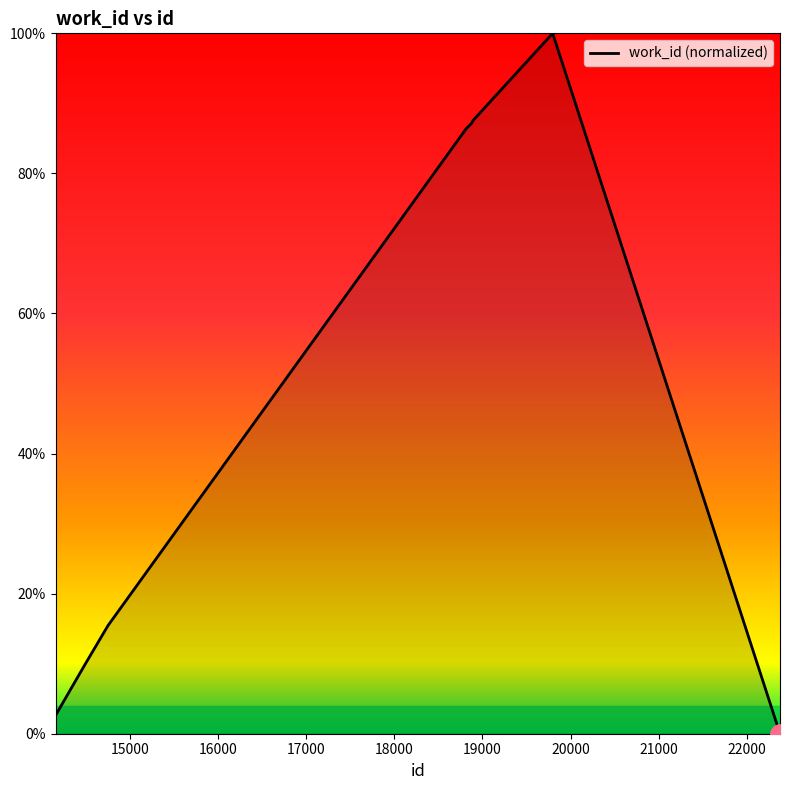

What is the maximum value shown in the chart?

100.0